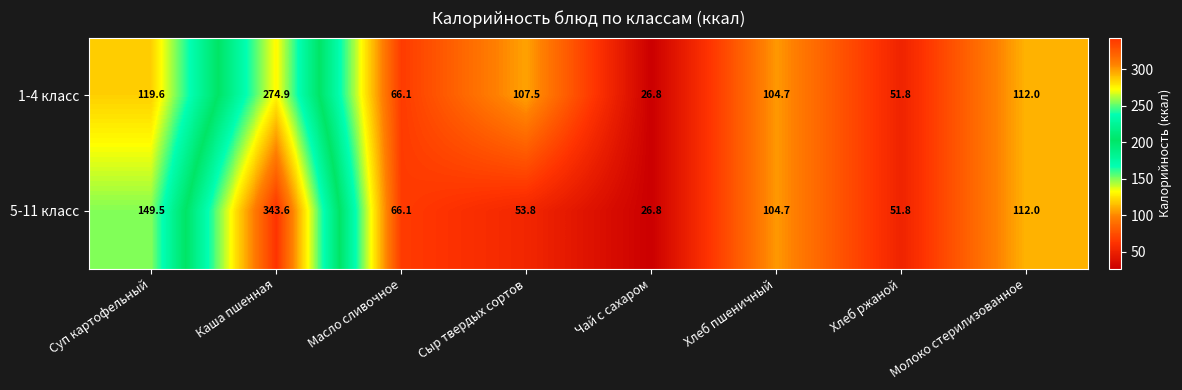

What is the sum of the 1-4 класс values at Сыр твердых сортов and Молоко стерилизованное?

219.5